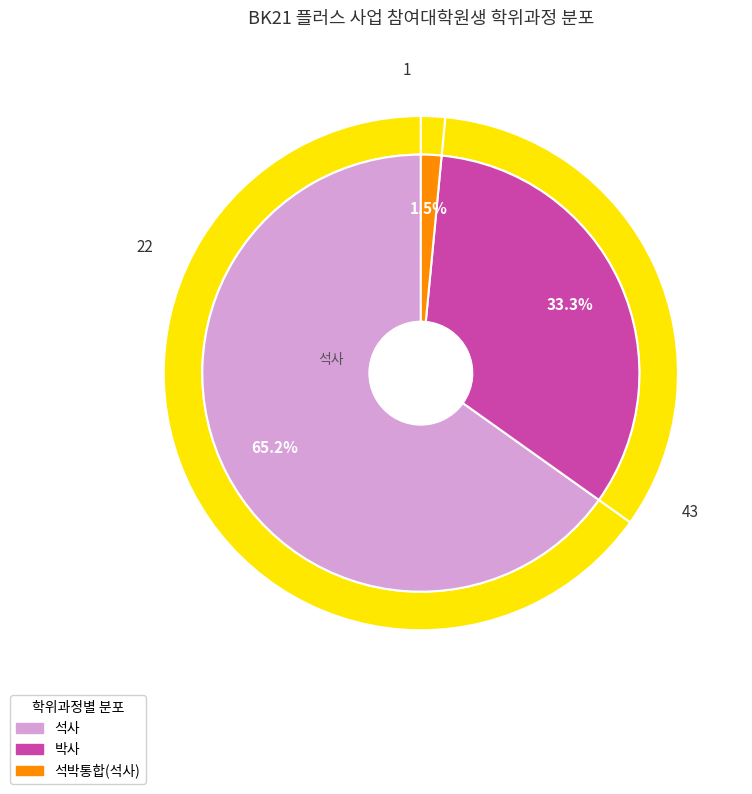

The 박사 slice represents 33% of the pie. True or false?

True